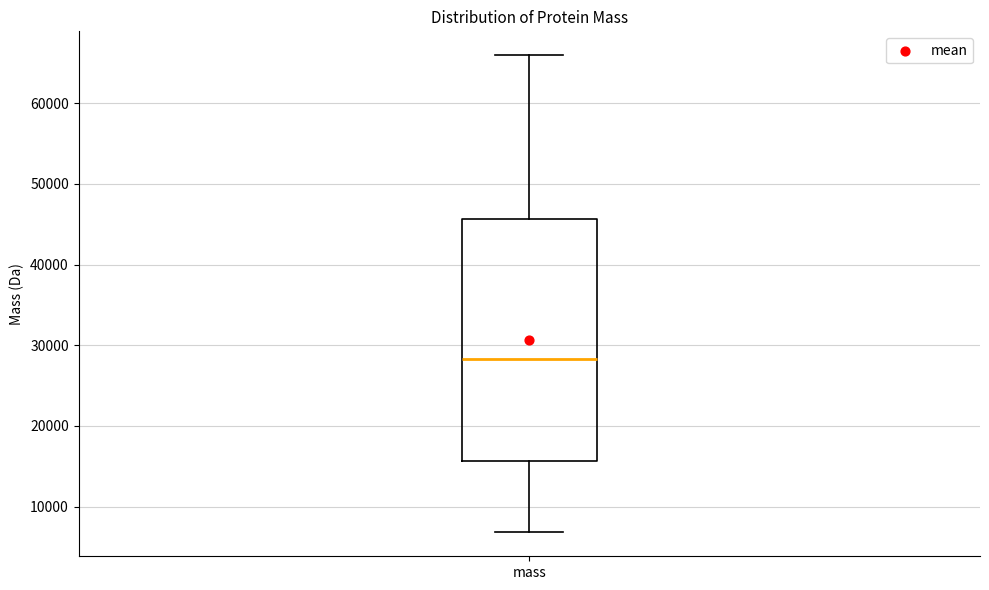

Read this box plot against the y-axis: the position of the median line, the range covered by the box, and the ends of both whiskers. The values are not printed on the chart, so give them approximately, as read against the axis.

median 28000, box 16000 to 46000, whiskers 7000 to 66000